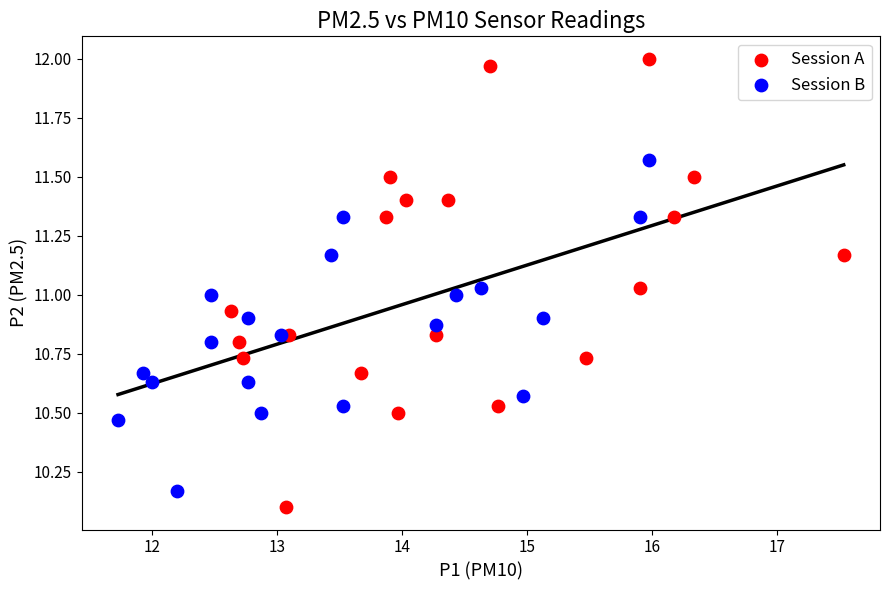

Which series contains the highest Y value?

Session A